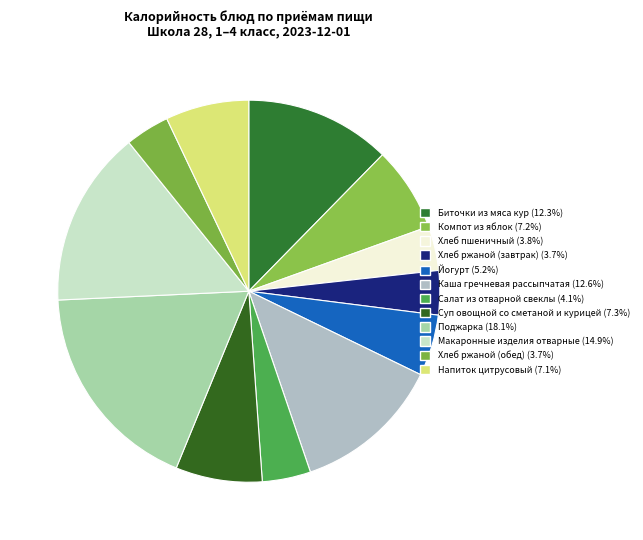

To the nearest percent, what is the combined percentage of Йогурт and Хлеб пшеничный?

9%